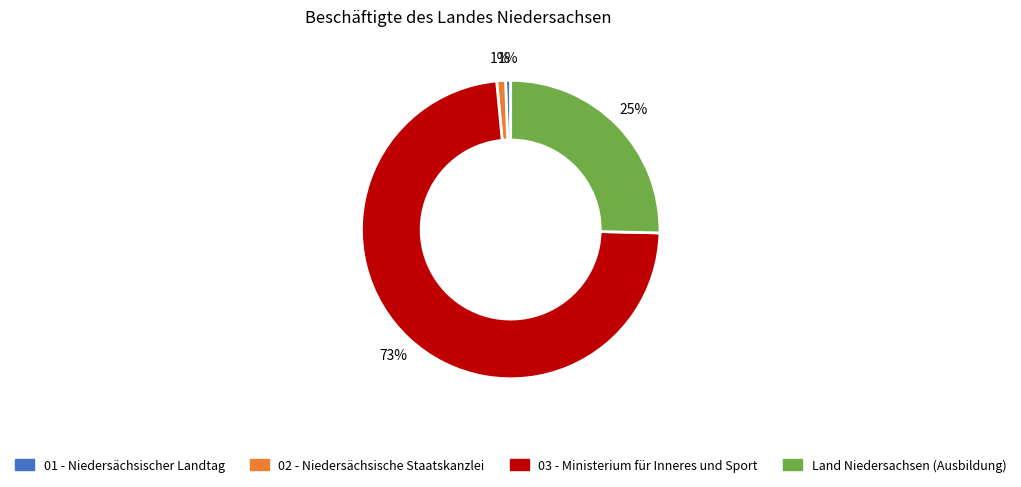

Does any single category account for the majority?

Yes